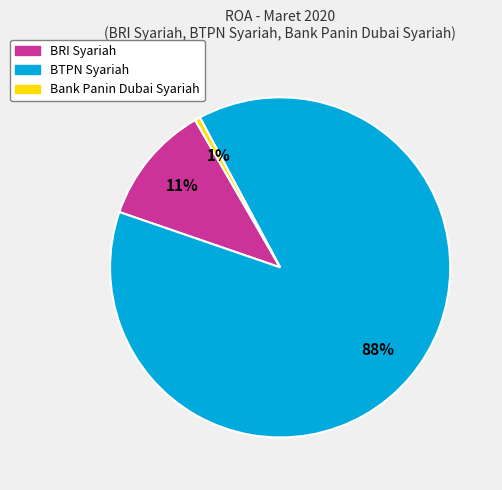

Which slice is the smallest?

Bank Panin Dubai Syariah